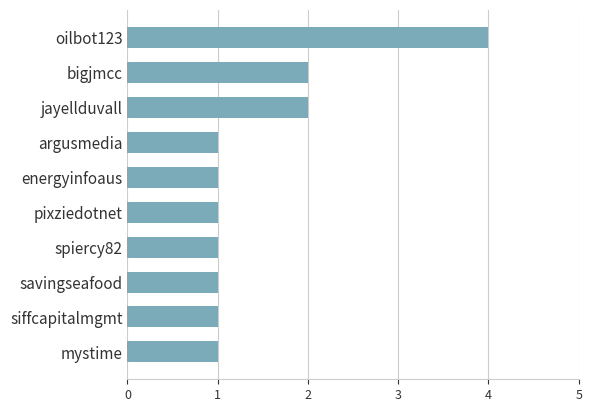

Reading top to bottom, list all the values displayed in this chart.

oilbot123=4	bigjmcc=2	jayellduvall=2	argusmedia=1	energyinfoaus=1	pixziedotnet=1	spiercy82=1	savingseafood=1	siffcapitalmgmt=1	mystime=1